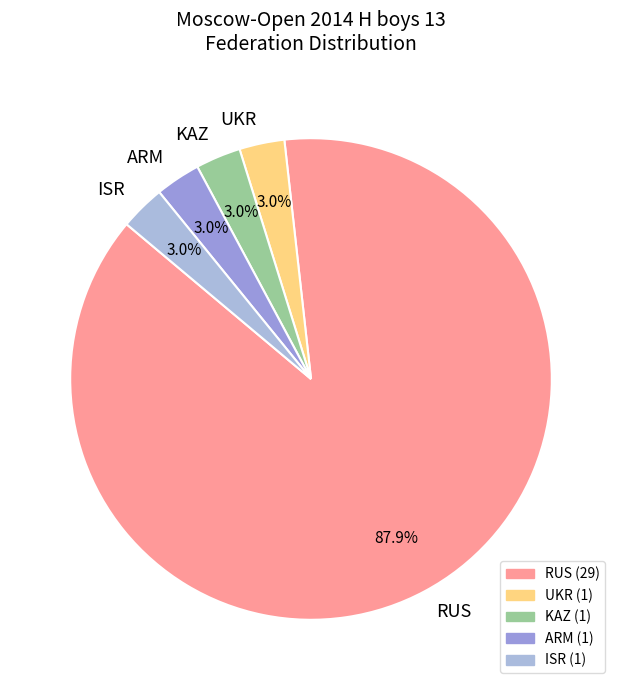

How many segments does this pie chart have?

5